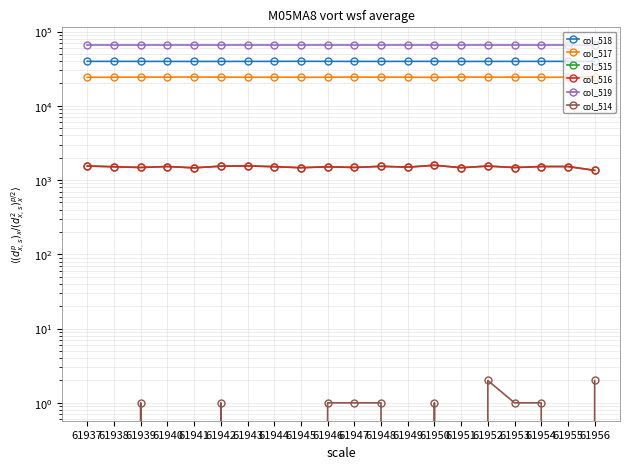

Does the chart display data point markers on the line(s)?

Yes